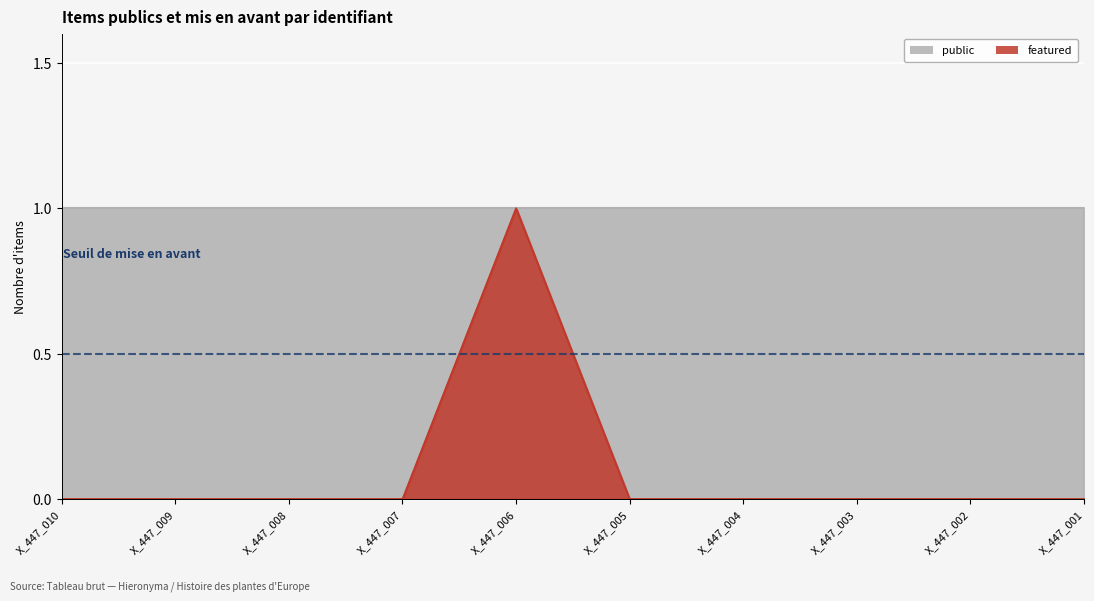

Between X_447_009 and X_447_002, which is larger?

X_447_009